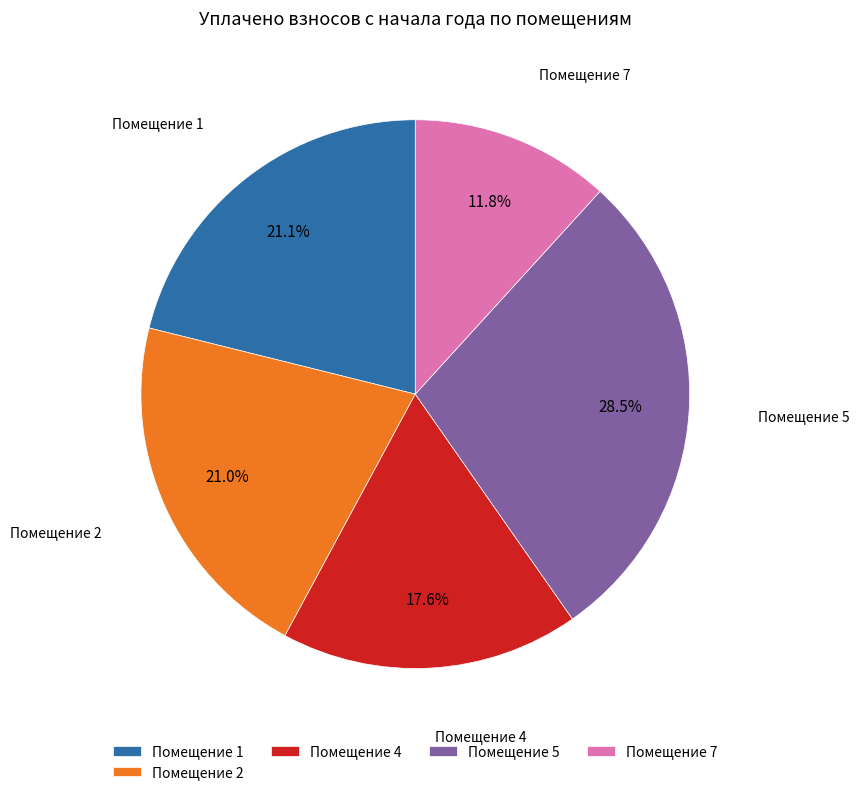

Approximately how many times larger is the value at Помещение 1 compared to Помещение 2?

1.0